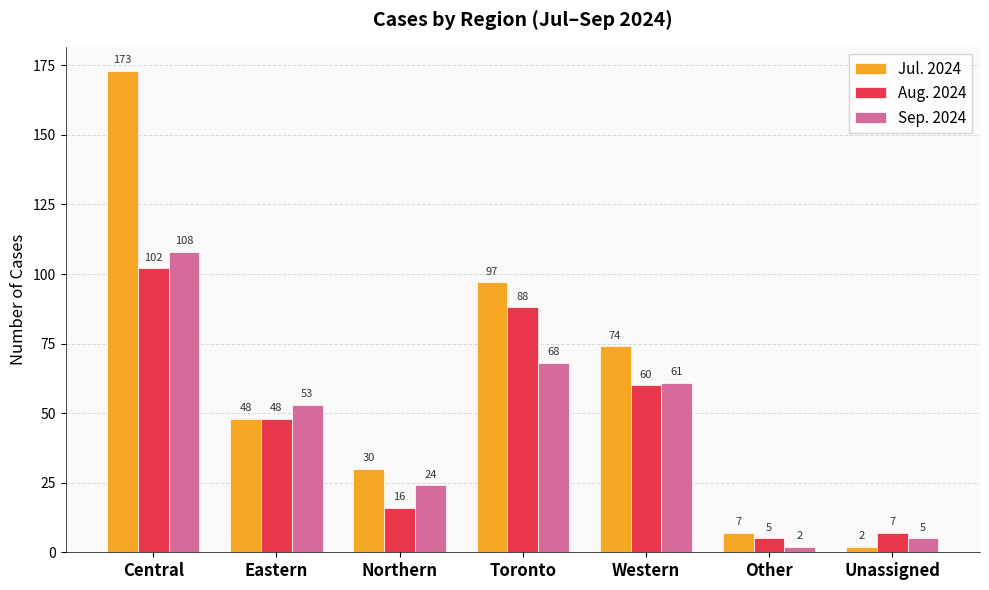

Which series has the largest total across all categories?

Jul. 2024